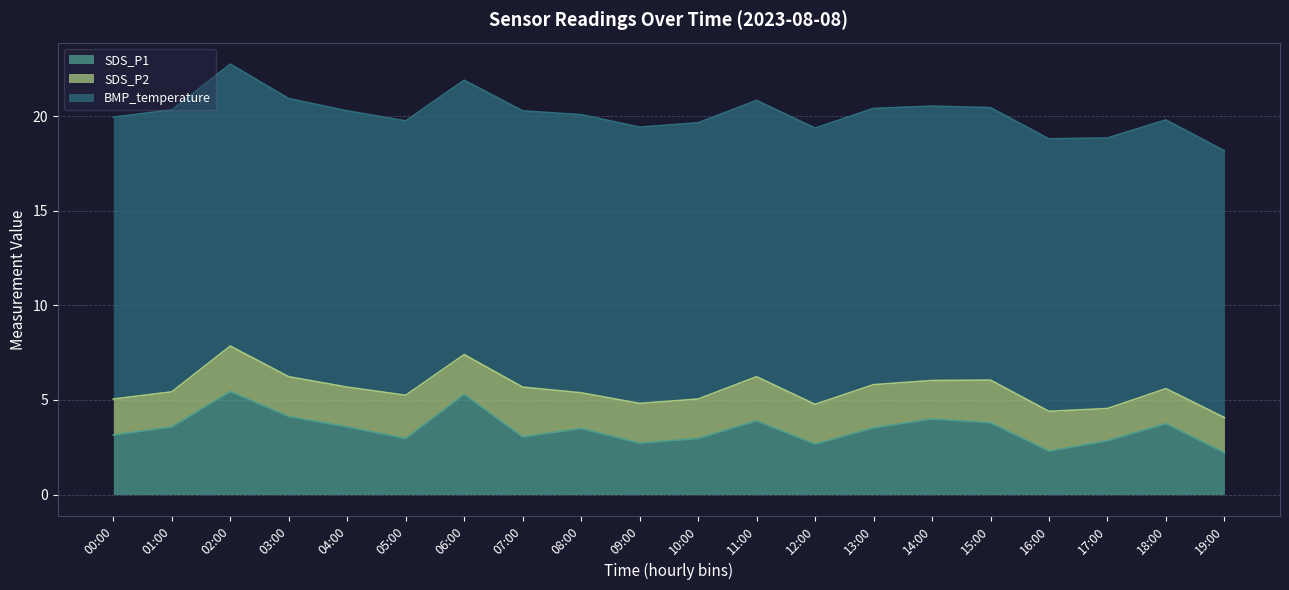

The value of SDS_P2 at 06:00 is 2.1. True or false?

True